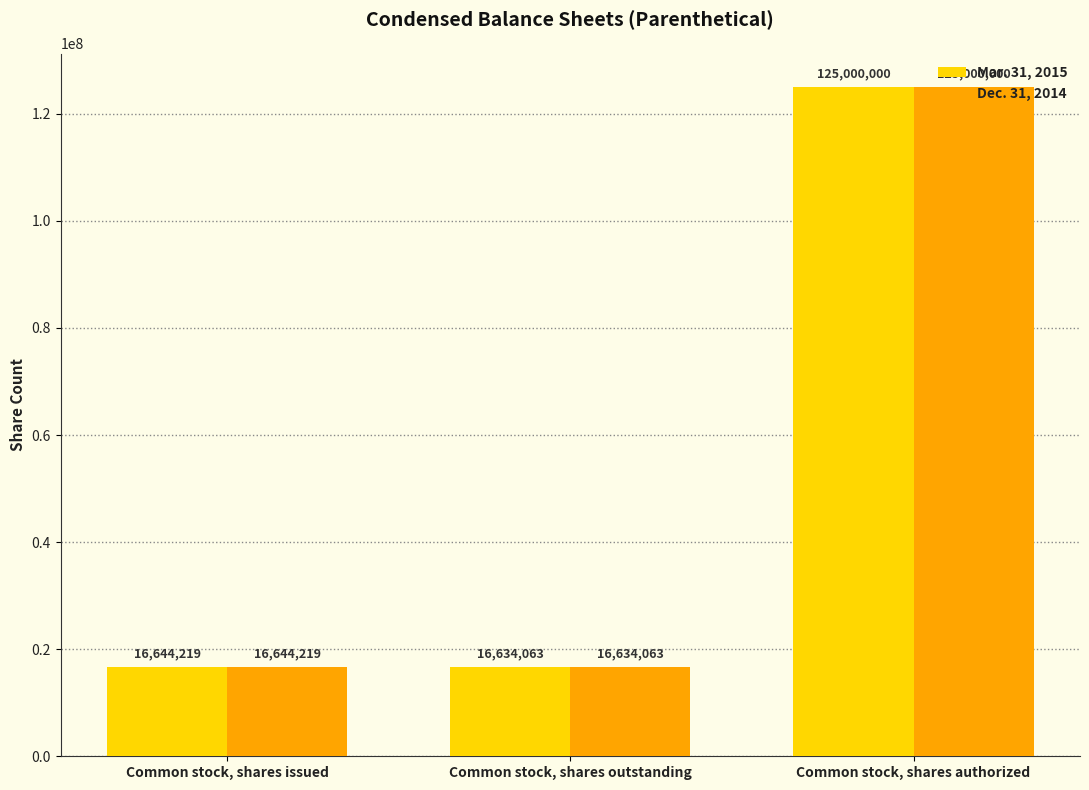

Which category has the highest value across all series?

Common stock, shares authorized